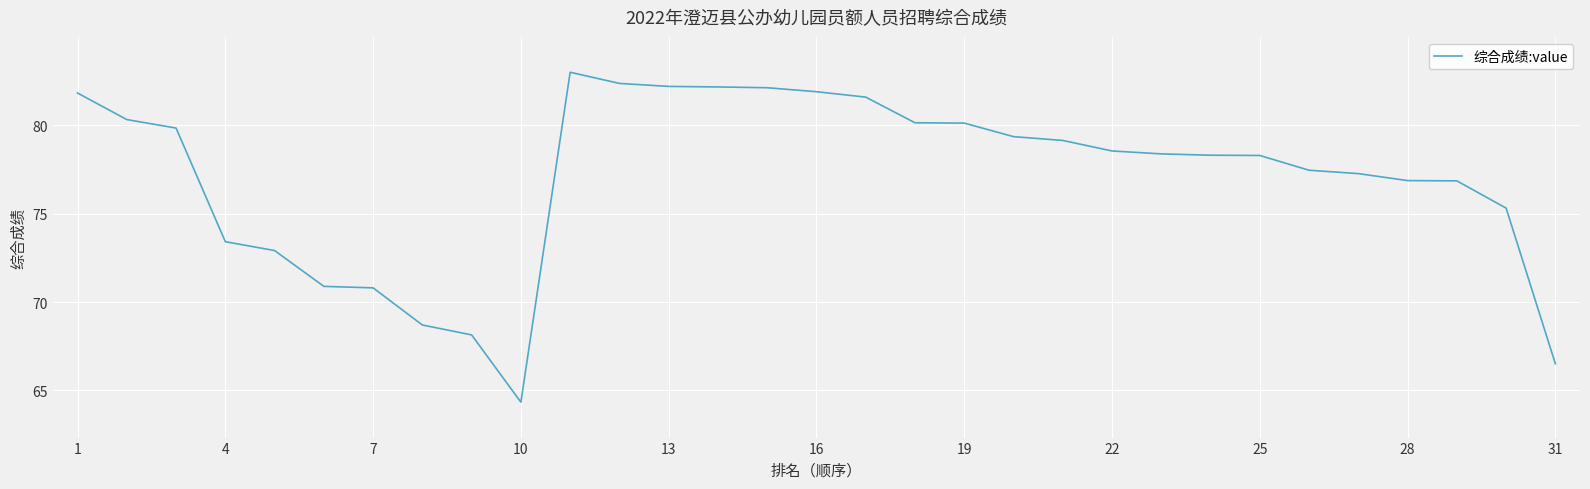

What is the minimum value shown in the chart?

64.3